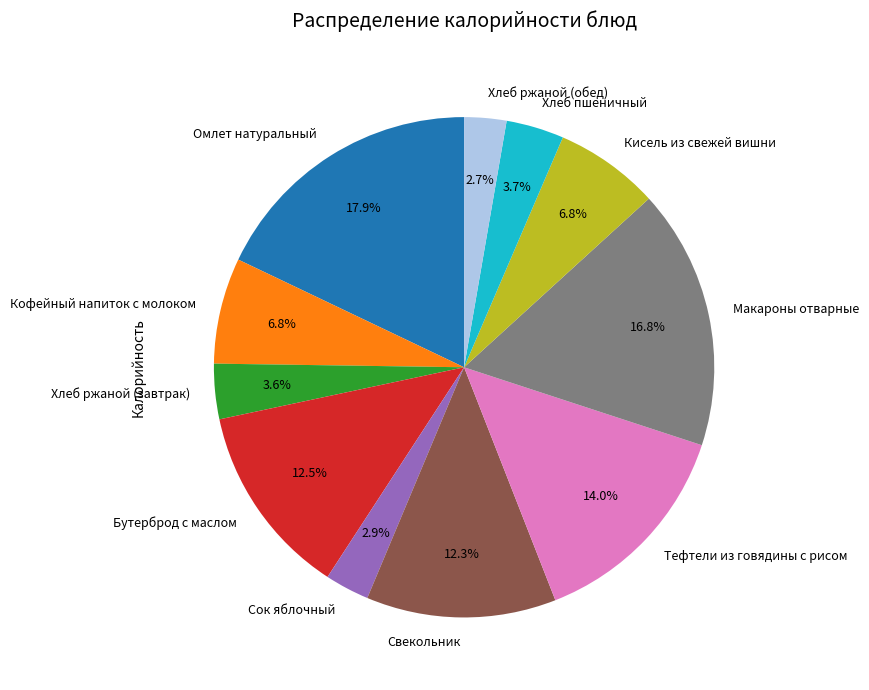

True or false: Кофейный напиток с молоком accounts for 1% of the total.

False